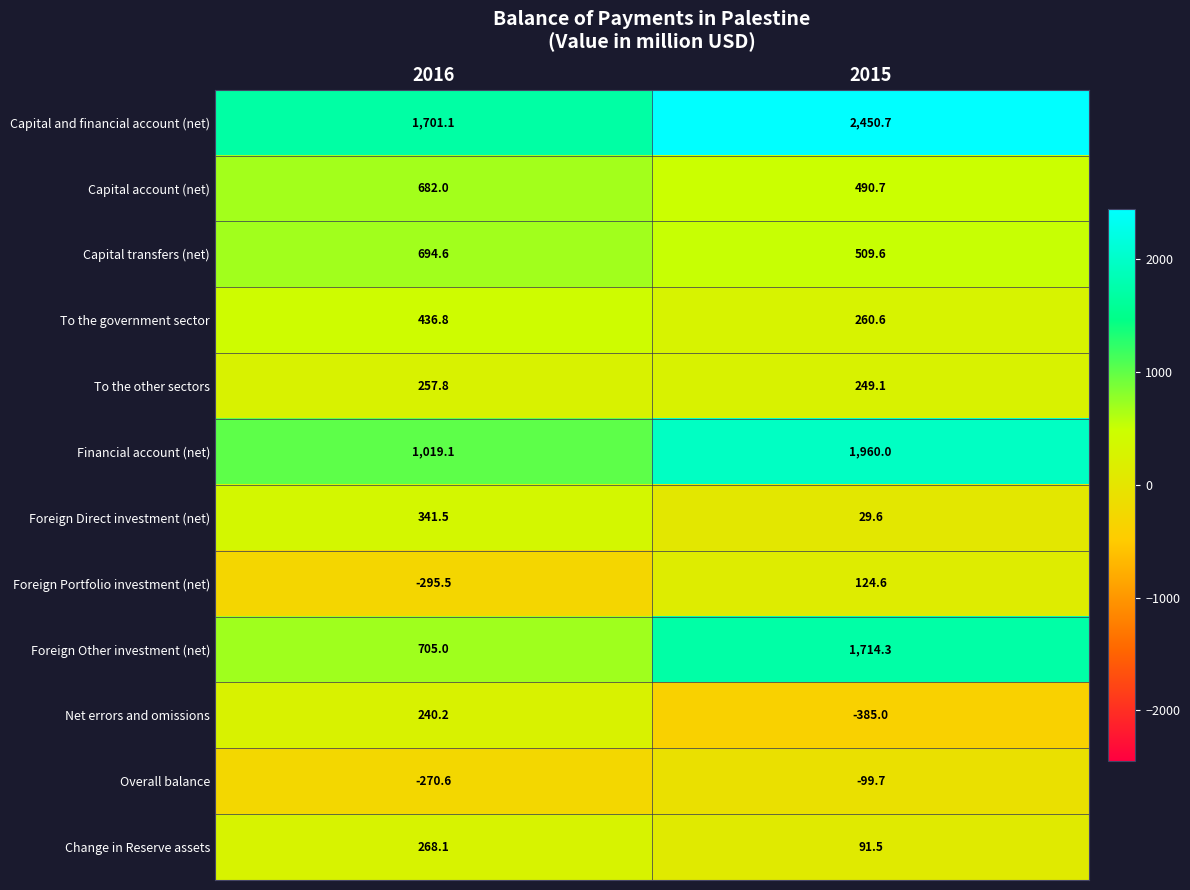

At which label does Net errors and omissions reach its peak?

2016